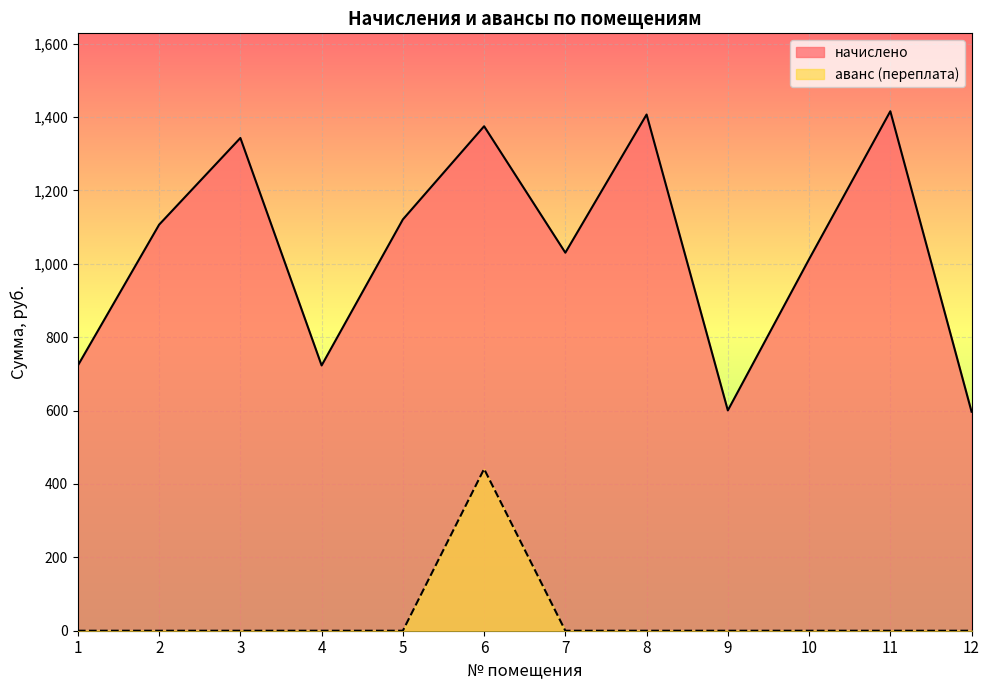

How many lines are shown in the chart?

2